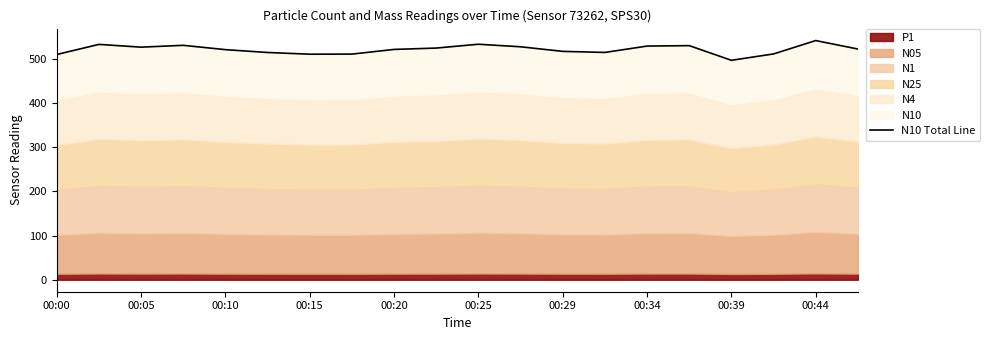

Count the number of values greater than 522.

10